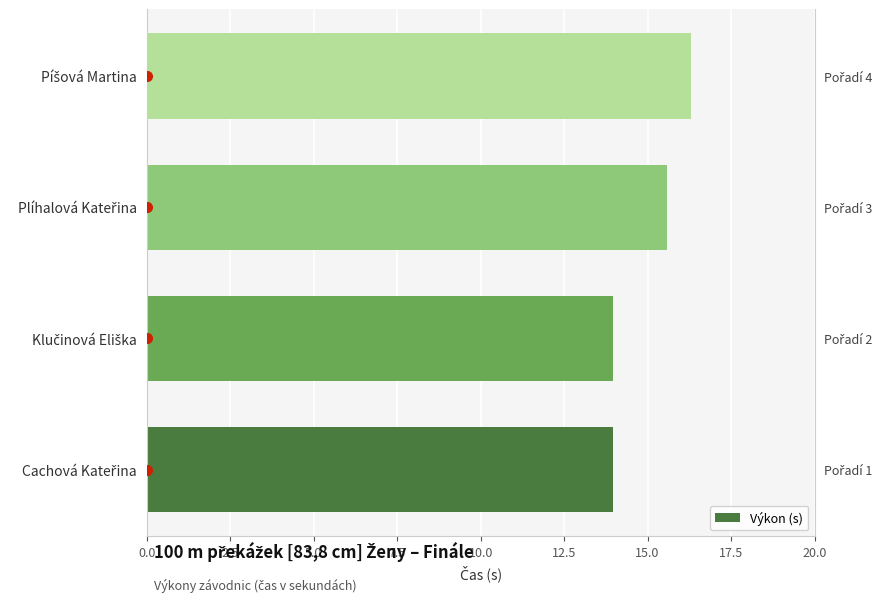

The chart shows a value of 27.2 at Píšová Martina. True or false?

False